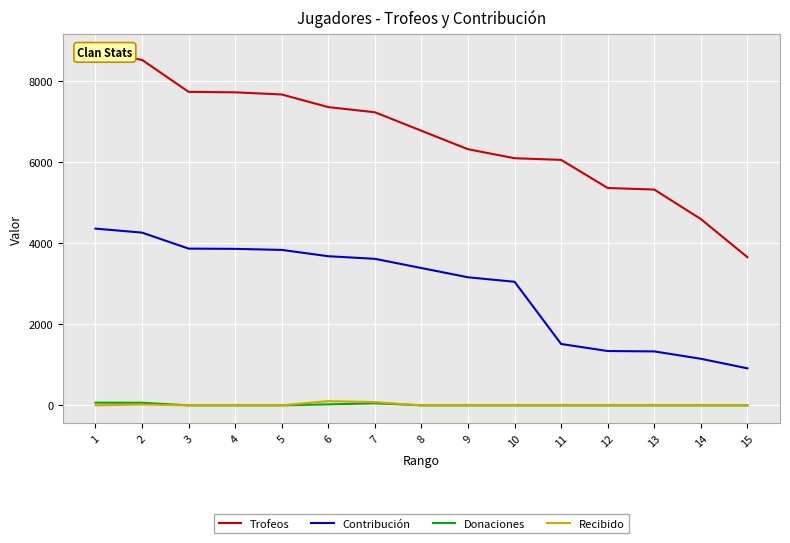

Which label corresponds to the smallest value in the chart?

3